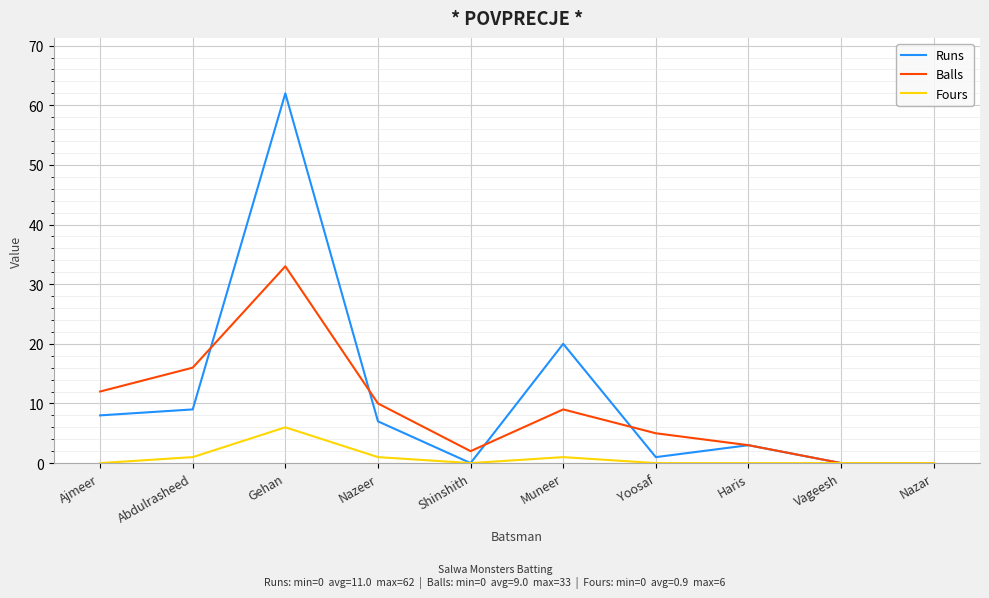

Count the number of categories in the chart.

10